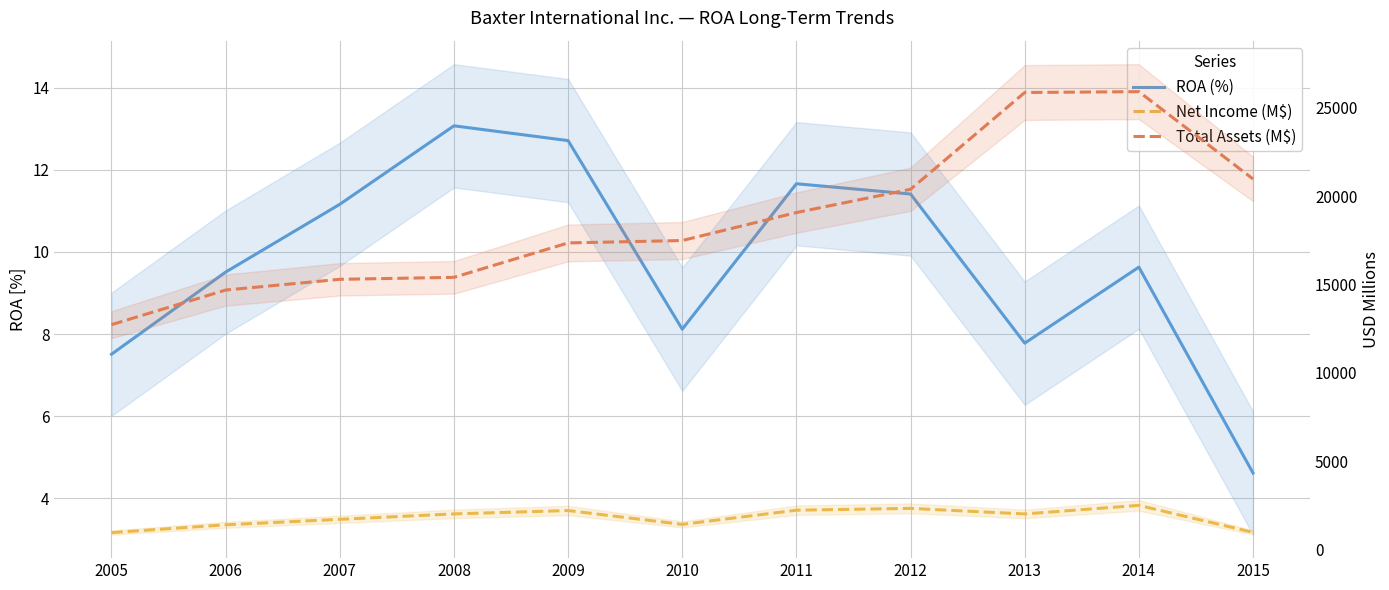

What is the average value of the Net Income (M$) series?

1793.3